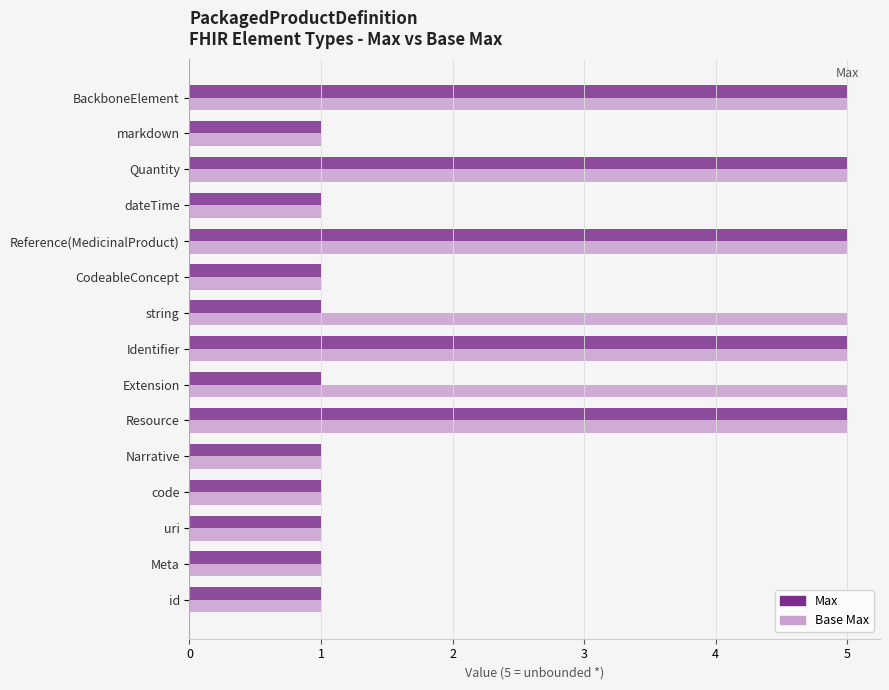

True or false: Max has a value of 5 at Resource.

True